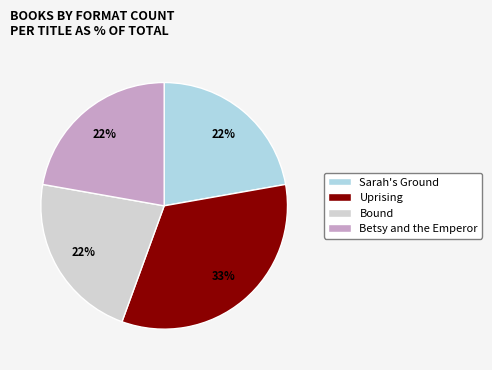

To the nearest percent, what is the difference between the largest and smallest slice percentages?

11%